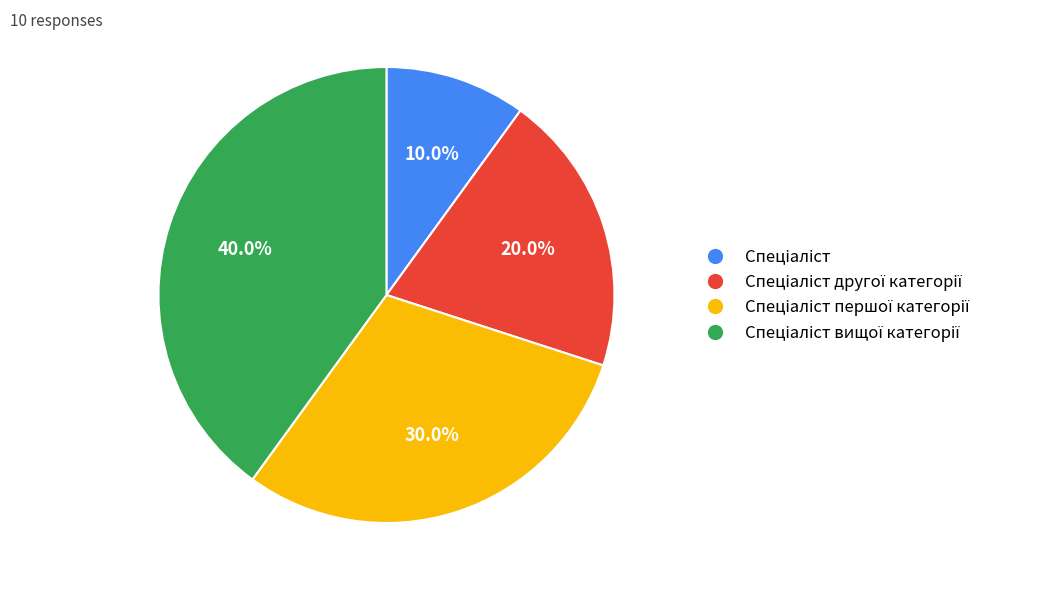

Is there a majority slice in this chart?

No